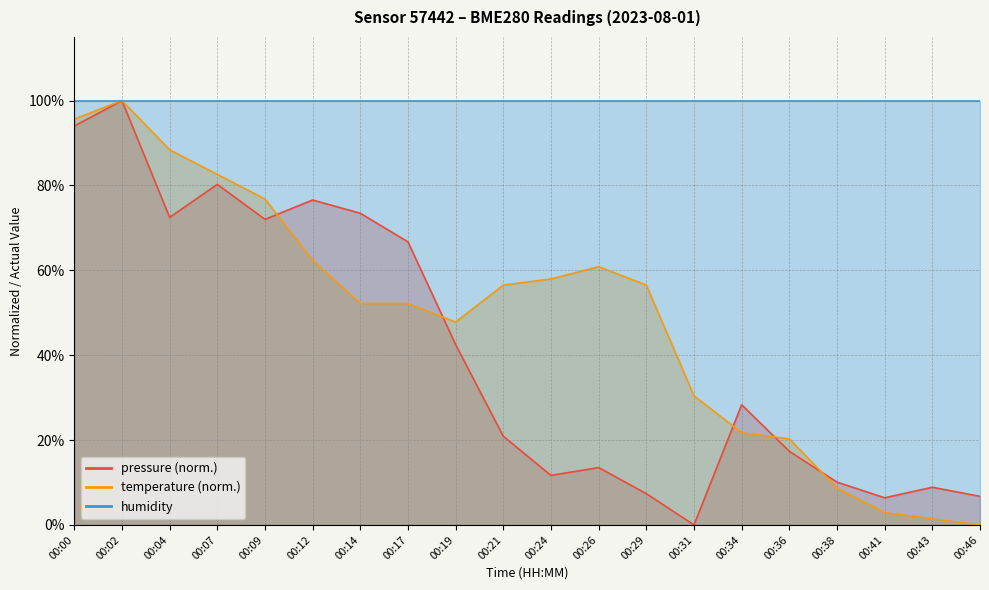

How many times do temperature and pressure cross each other?

5